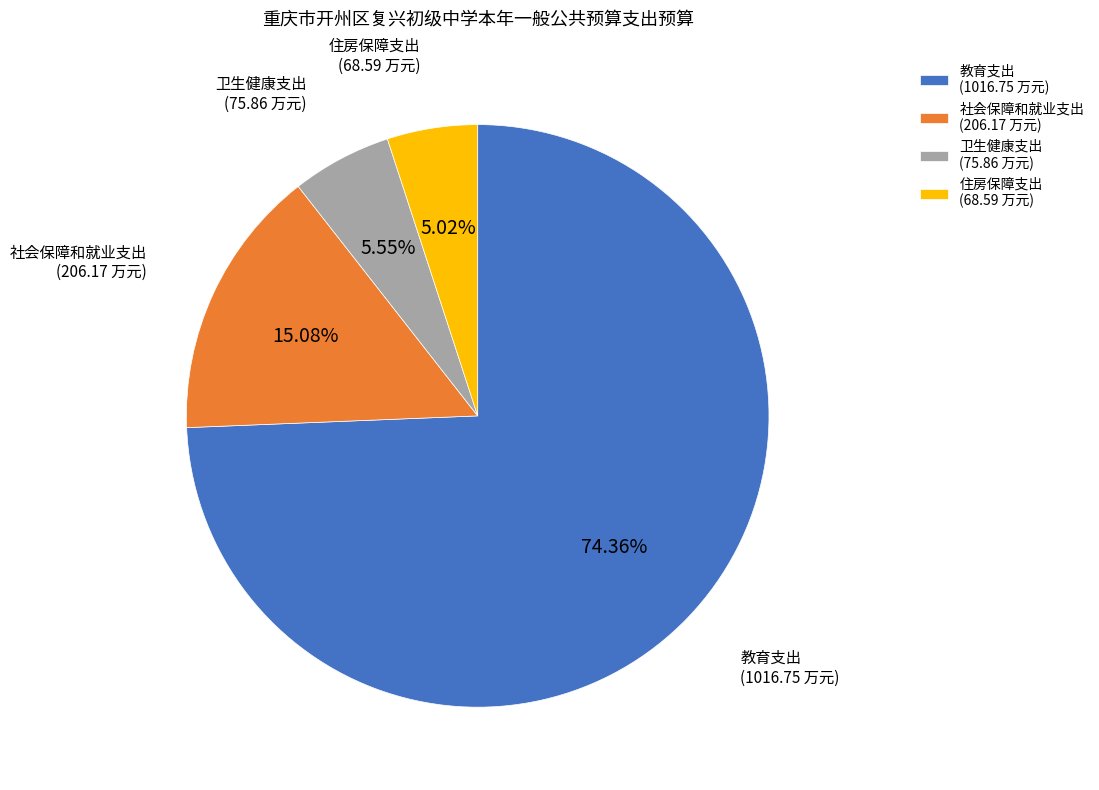

Rank the categories by value from lowest to highest.

住房保障支出, 卫生健康支出, 社会保障和就业支出, 教育支出